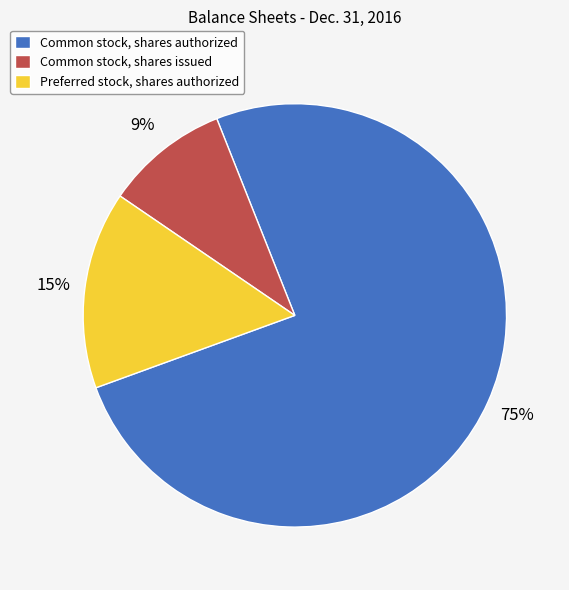

Does Common stock, shares authorized represent more than half of the total?

Yes